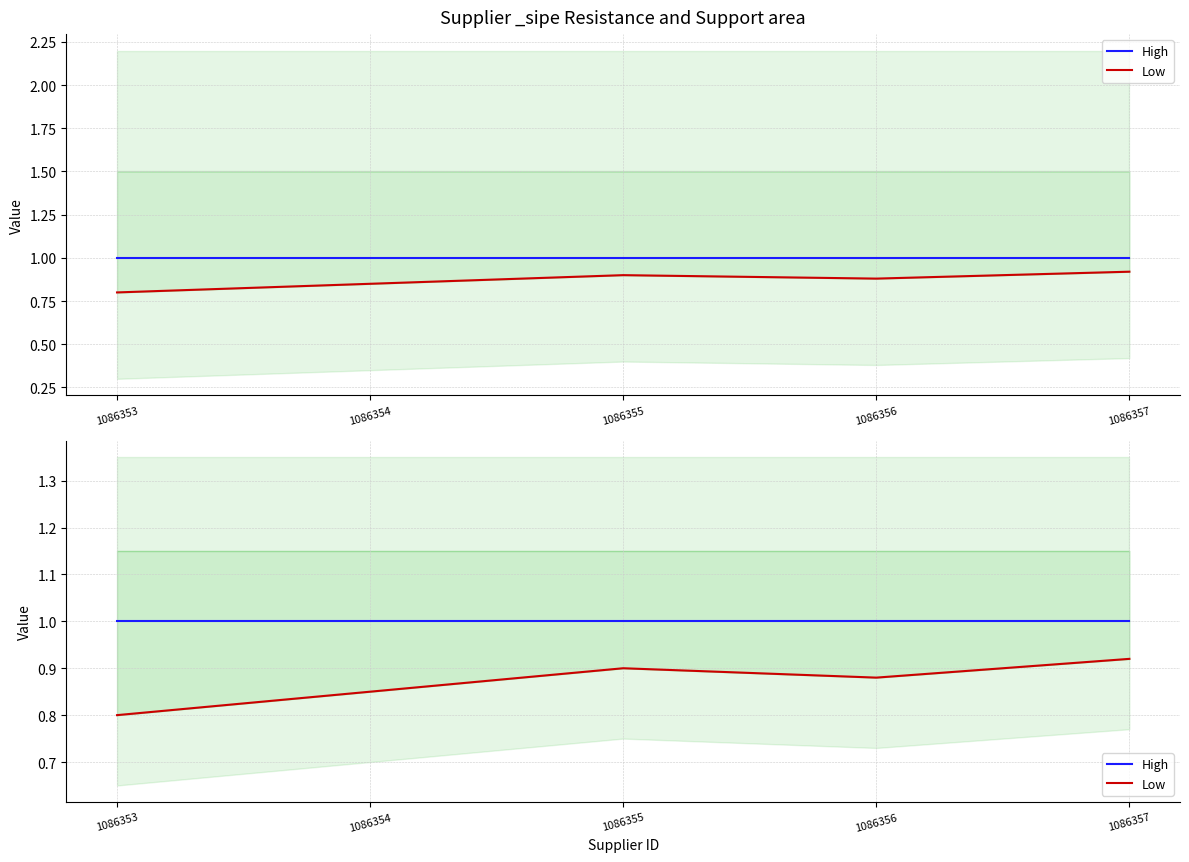

Which series changed the most between 1086354 and 1086355?

Low